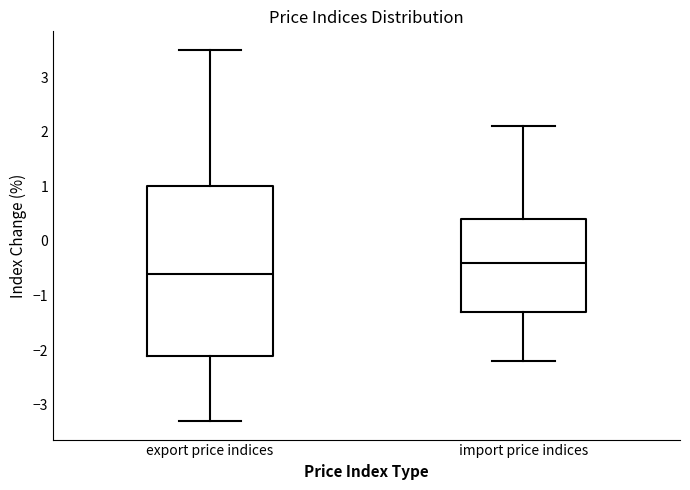

Reading left to right, transcribe this box plot: for each box, give where its median line is, the range the box spans, and where its two whiskers end, as read against the y-axis. The values are not printed on the chart, so give them approximately, as read against the axis.

export price indices: median -0.6, box -2.1 to 1.0, whiskers -3.3 to 3.5
import price indices: median -0.4, box -1.3 to 0.4, whiskers -2.2 to 2.1